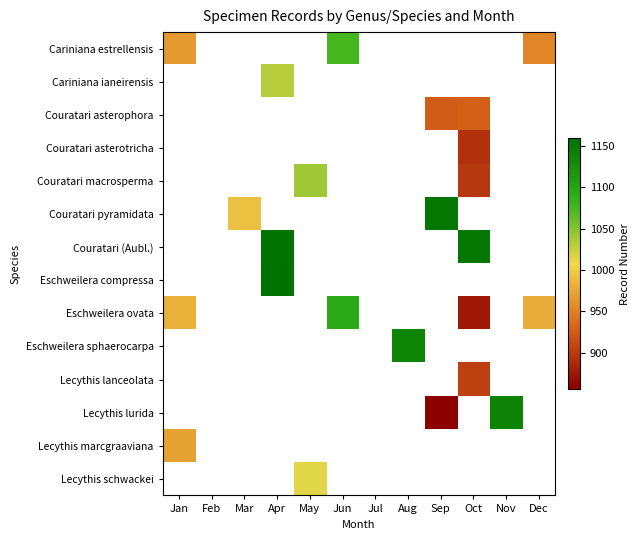

Count the number of data series in this chart.

14